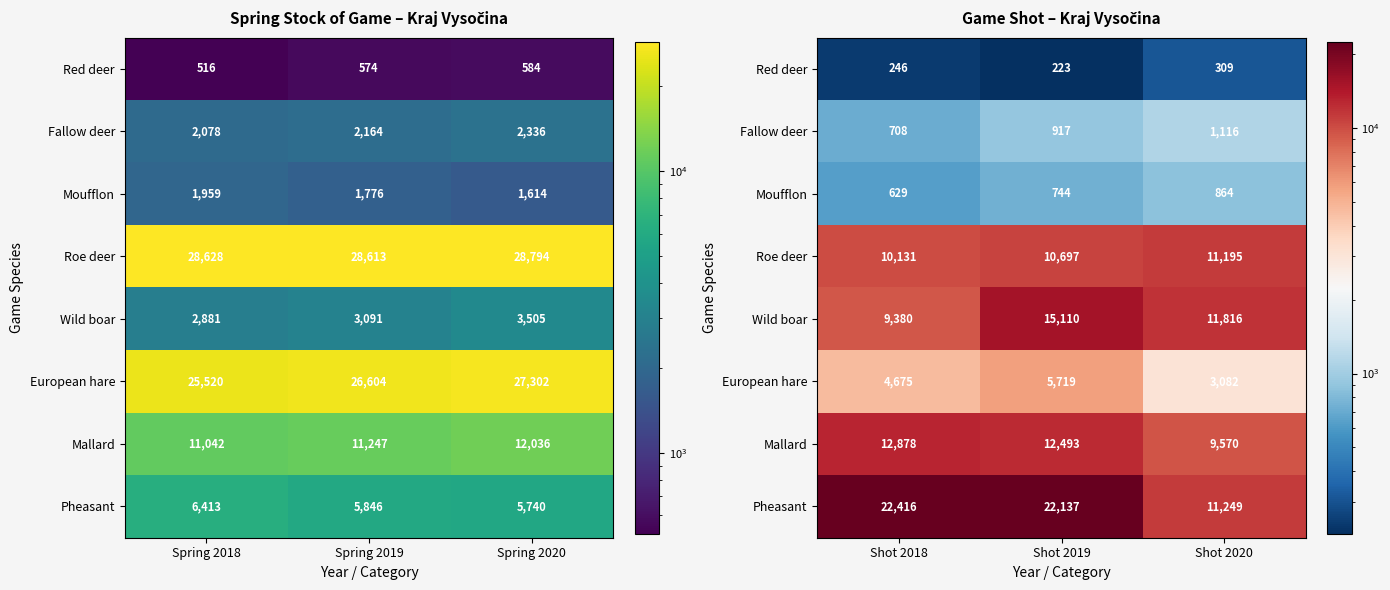

Which category has the highest value in the Roe deer series?

Shot 2020